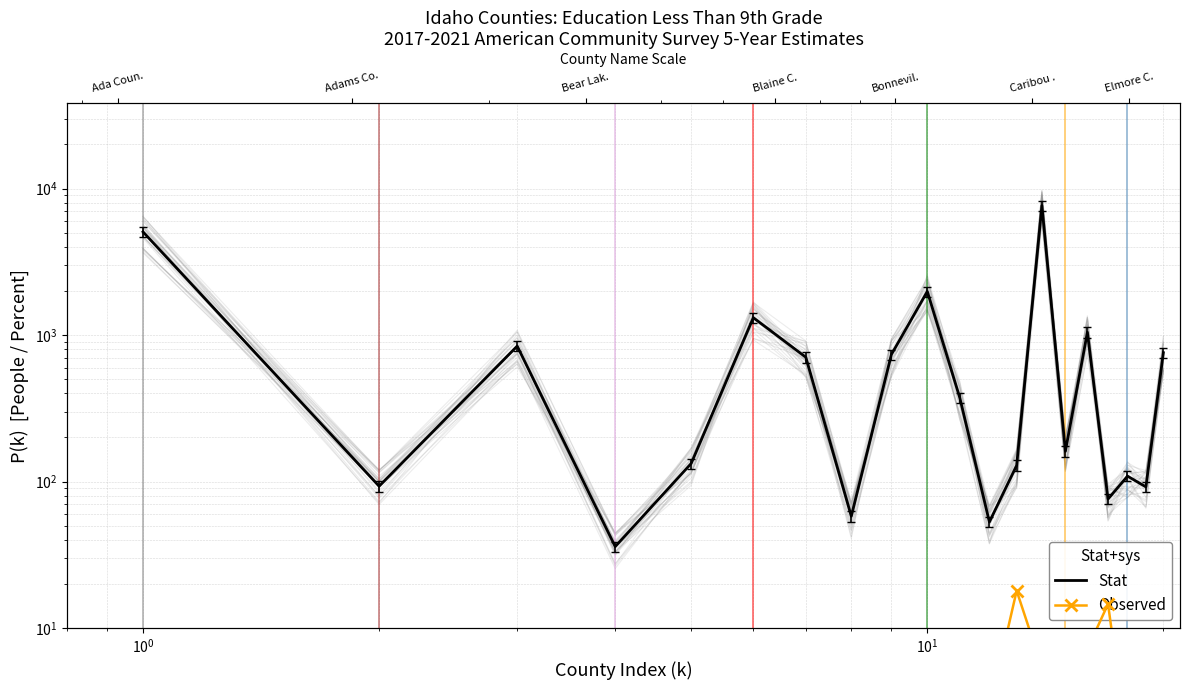

Which series has the widest spread of values?

Stat